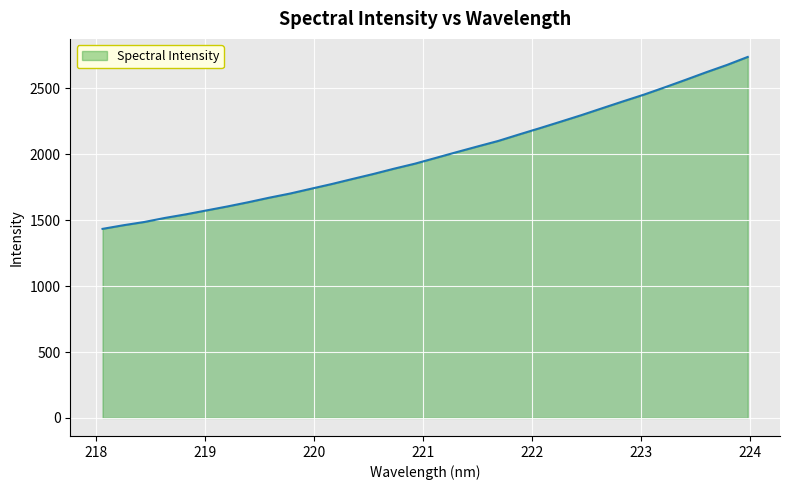

What is the maximum value shown in the chart?

2738.1